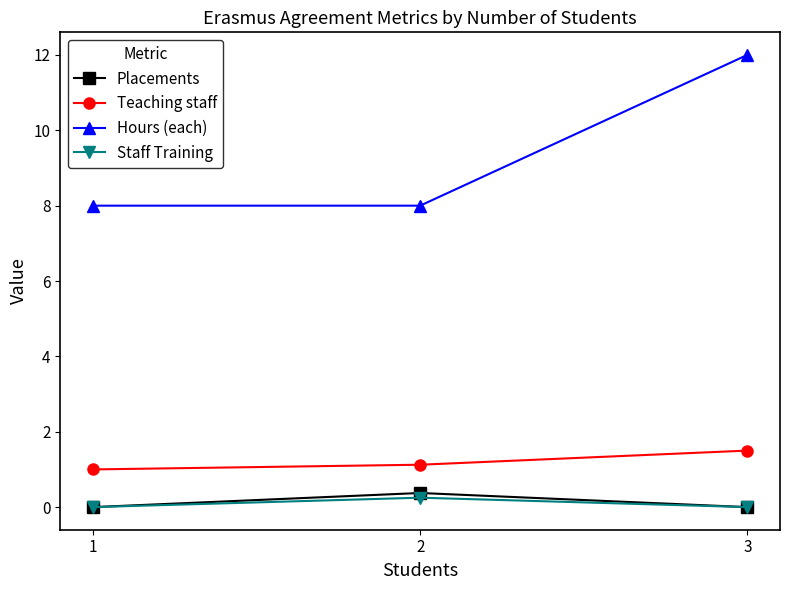

What is the difference between the maximum and minimum values in the Teaching staff series?

0.5